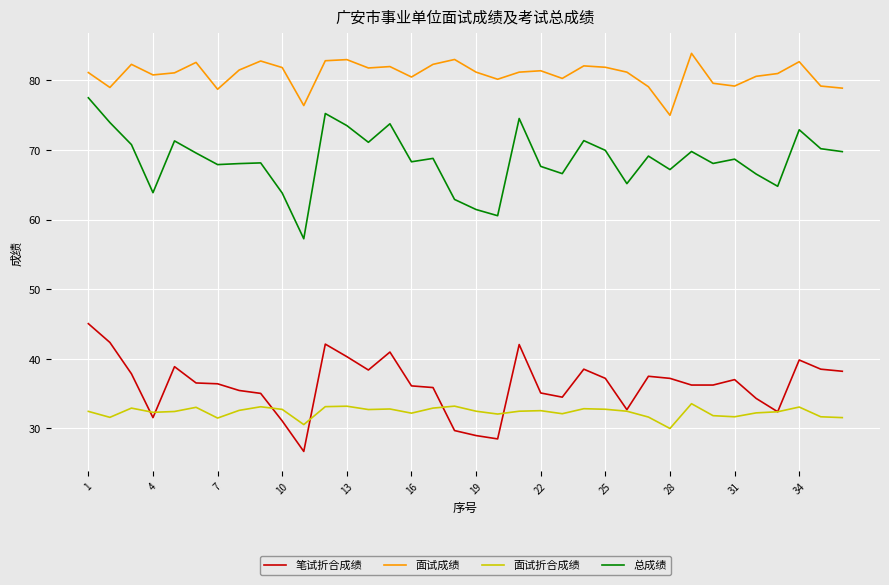

True or false: 面试成绩 and 面试折合成绩 intersect in this chart.

False